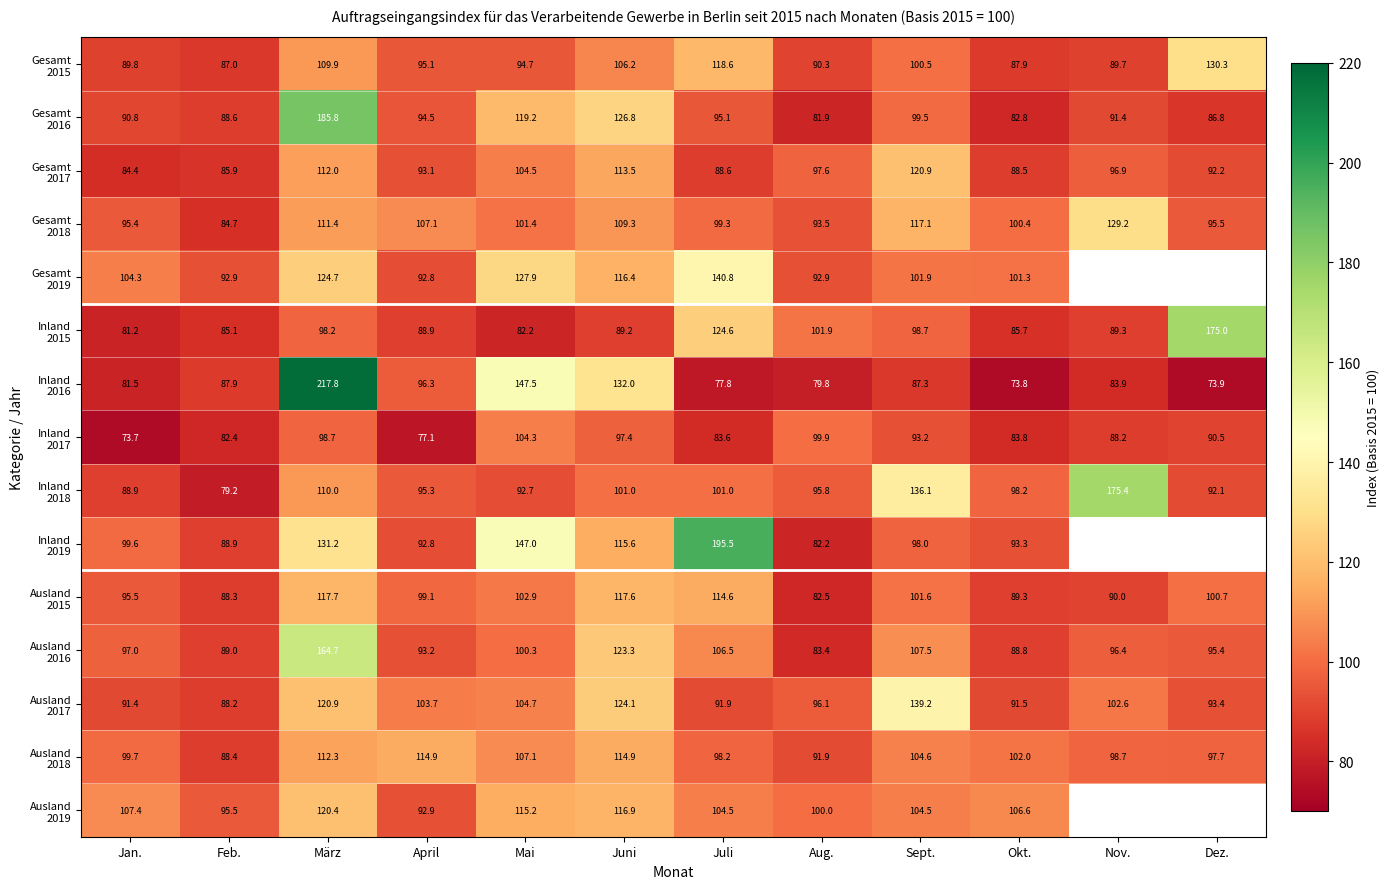

What is the spread (max minus min) of values at März?

119.6